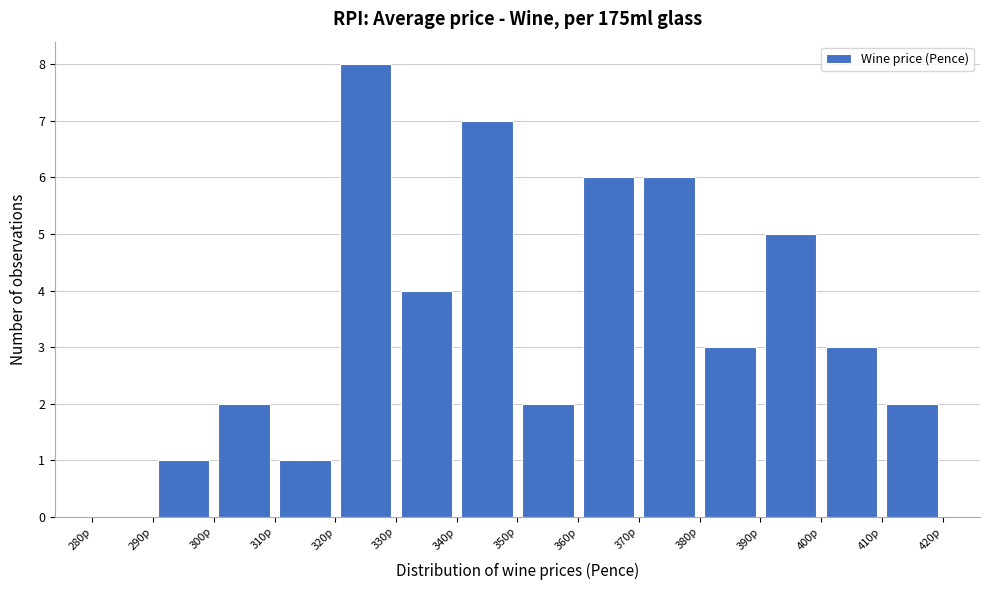

What is the height of the bar covering 320 to 330 on the x-axis? The values are not printed on the chart, so give them approximately, as read against the axis.

8